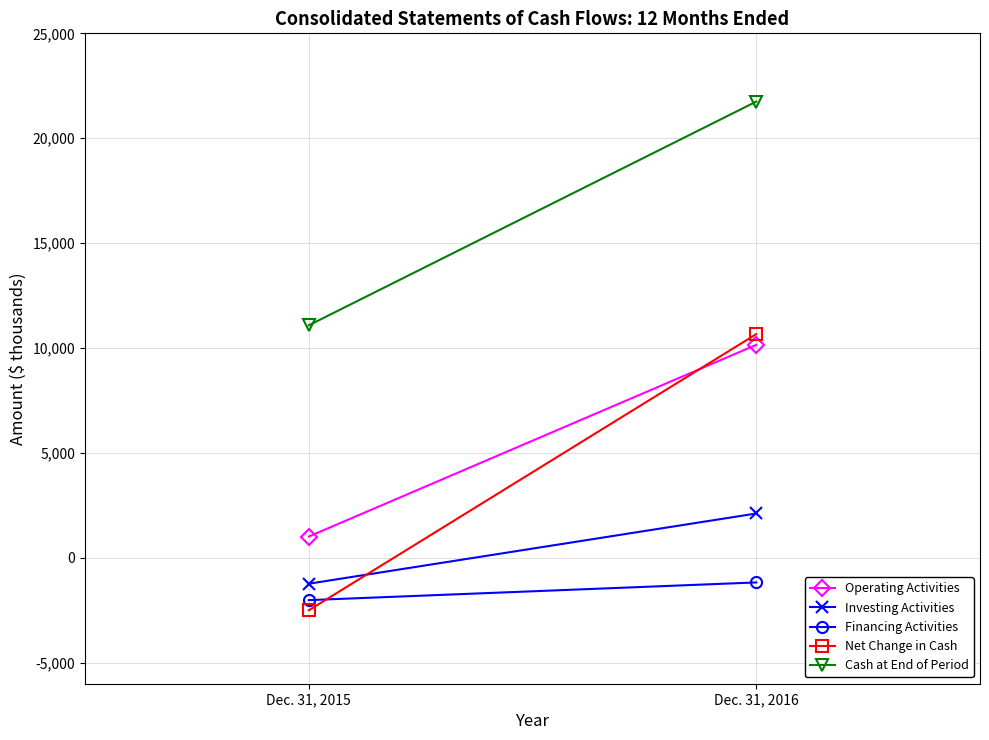

What is the difference between the maximum and minimum values in the Net Change in Cash series?

13162